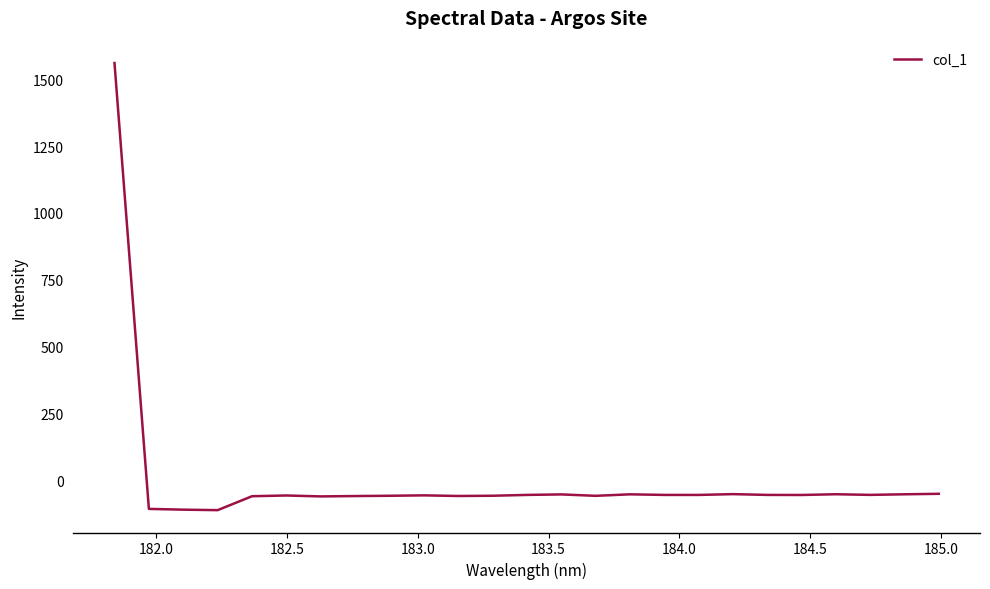

What is the maximum value shown in the chart?

1560.2